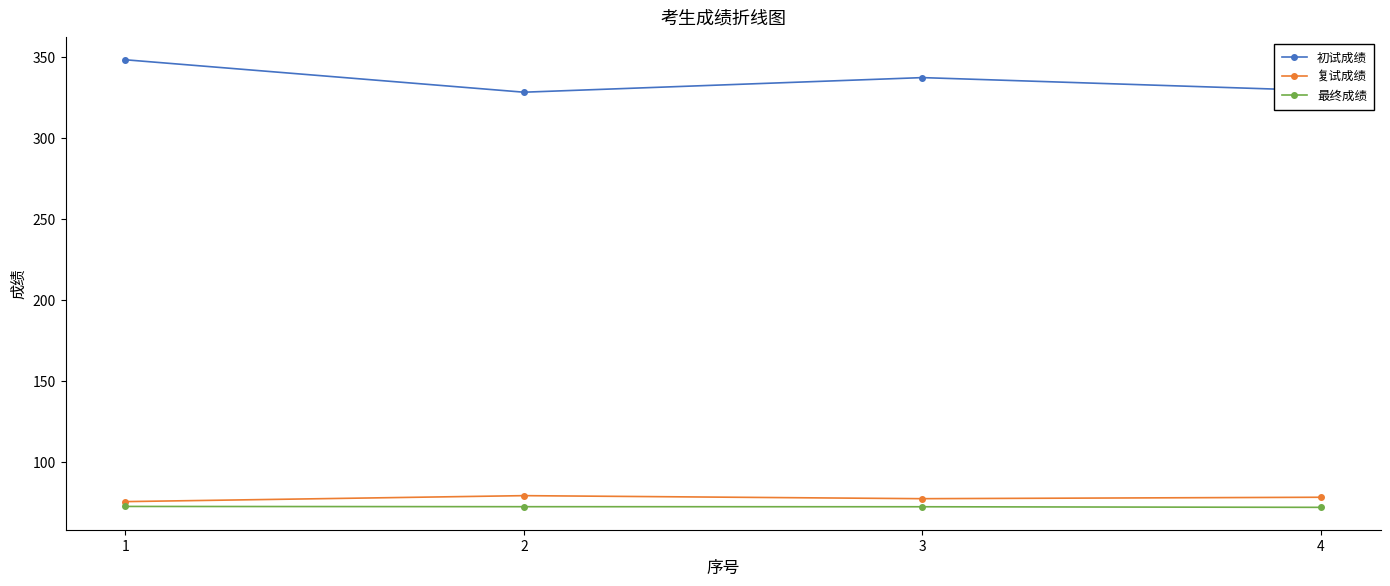

List the series in order of their peak value, lowest first.

最终成绩, 复试成绩, 初试成绩